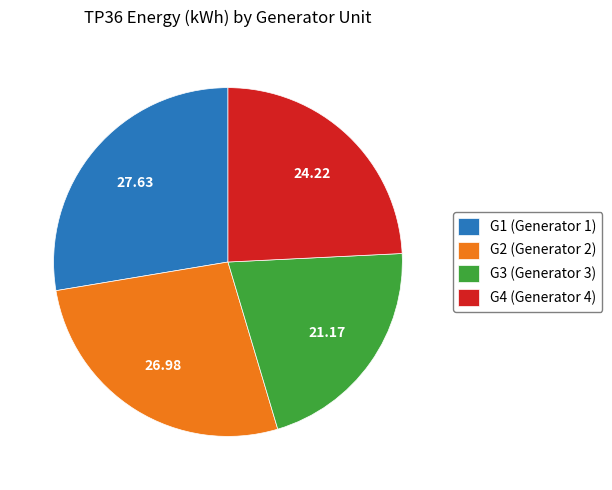

Does G3 (Generator 3) represent more than half of the total?

No